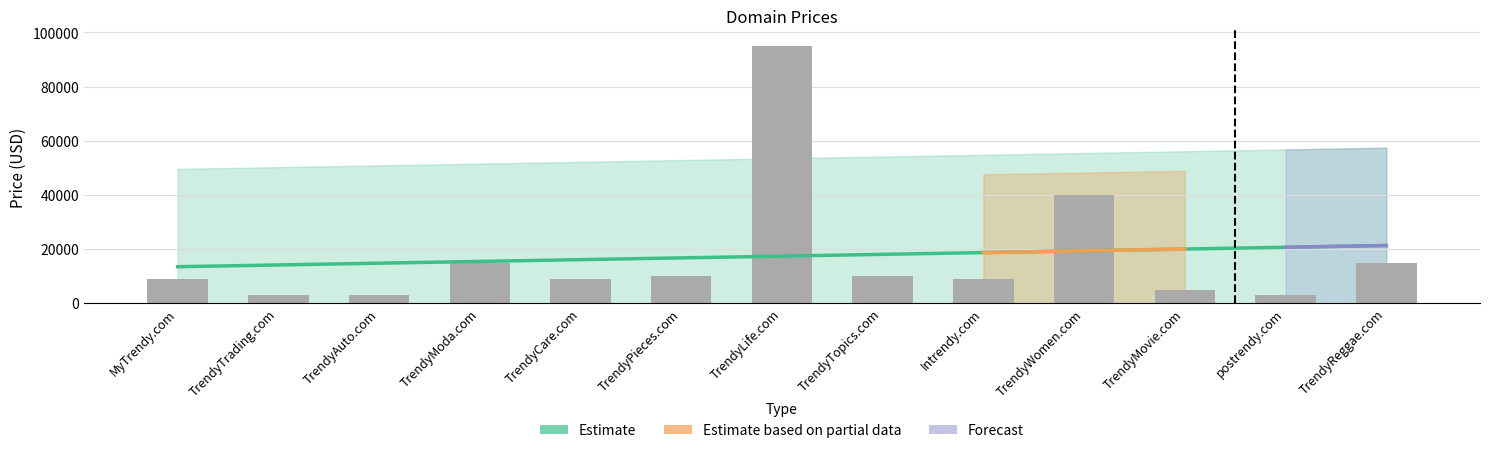

Which category has the highest value across all series?

TrendyLife.com